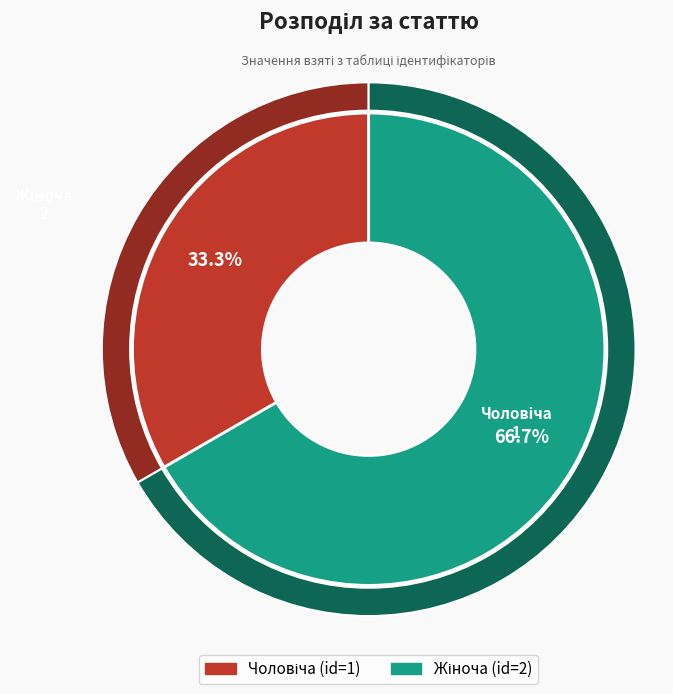

Is Жіноча the majority of the pie?

Yes